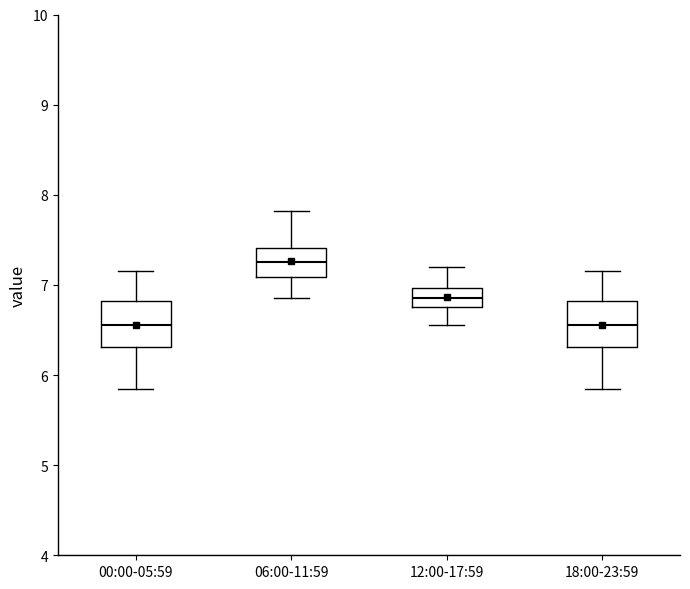

Where is the lower edge of the box for 06:00-11:59 on the y-axis? The values are not printed on the chart, so give them approximately, as read against the axis.

7.1